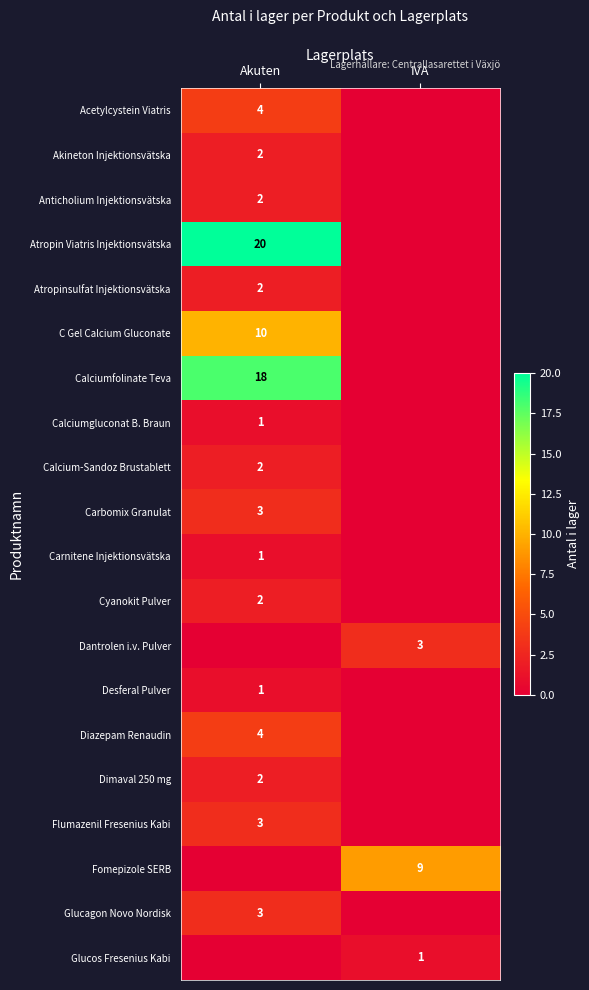

The value of C Gel Calcium Gluconate at Akuten is 10. True or false?

True